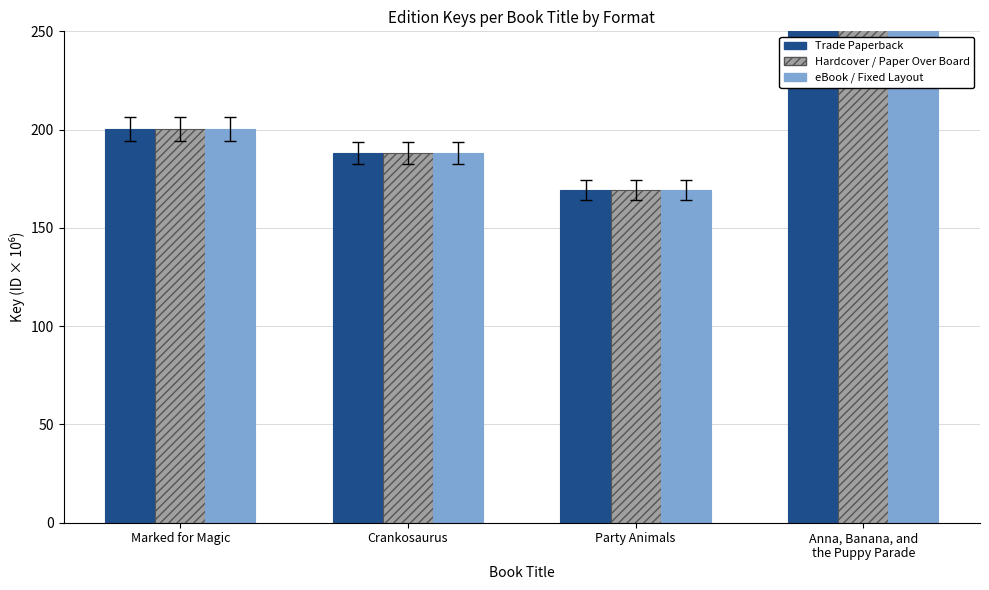

Is the value of Hardcover / Paper Over Board at Marked for Magic greater than the value of eBook / Fixed Layout at Anna, Banana, and
the Puppy Parade?

No